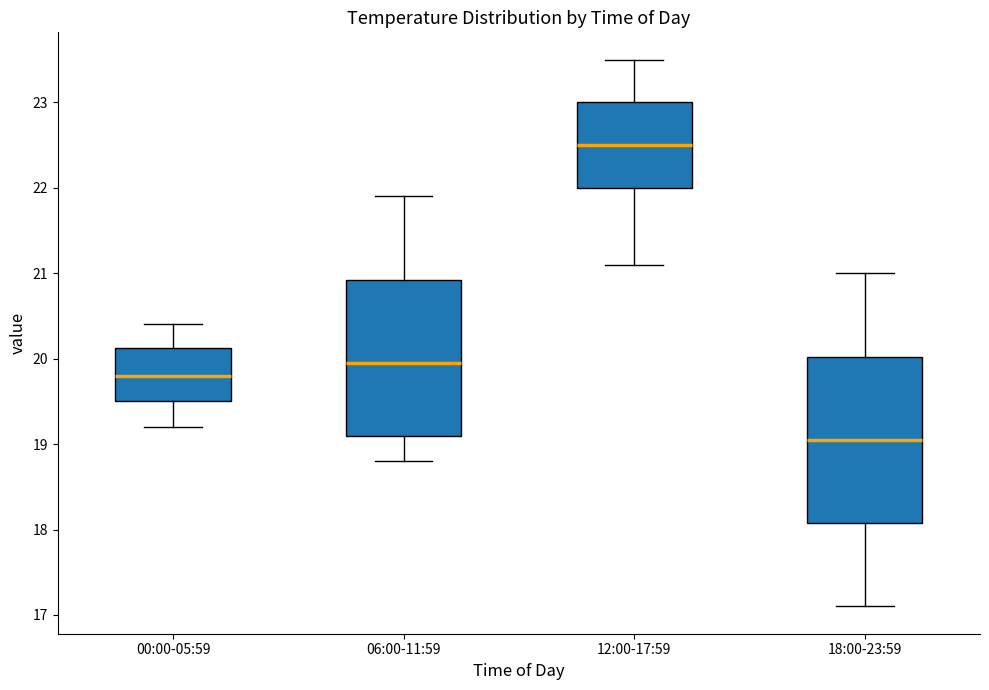

Reading left to right, transcribe this box plot: for each box, give where its median line is, the range the box spans, and where its two whiskers end, as read against the y-axis. The values are not printed on the chart, so give them approximately, as read against the axis.

00:00-05:59: median 19.8, box 19.5 to 20.1, whiskers 19.2 to 20.4
06:00-11:59: median 20.0, box 19.1 to 20.9, whiskers 18.8 to 21.9
12:00-17:59: median 22.5, box 22.0 to 23.0, whiskers 21.1 to 23.5
18:00-23:59: median 19.1, box 18.1 to 20.0, whiskers 17.1 to 21.0